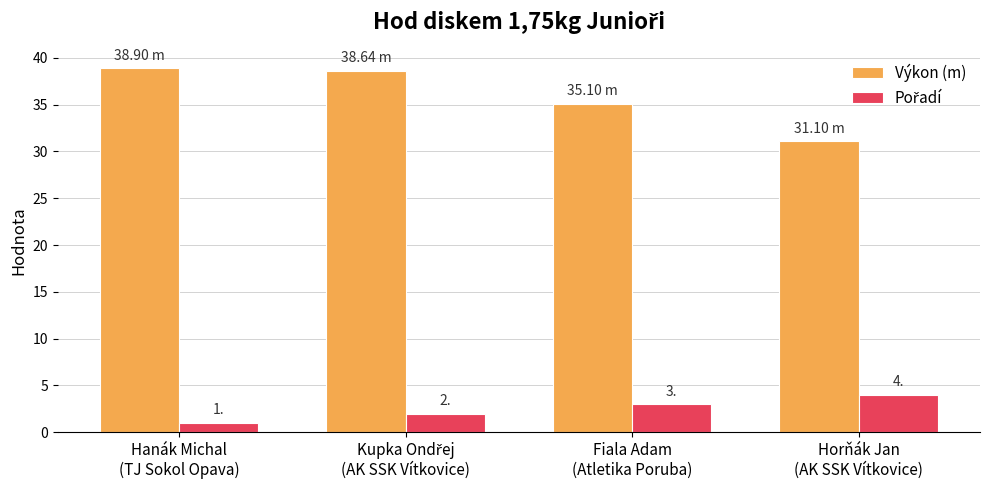

What is the average value of the Výkon (m) series?

35.9